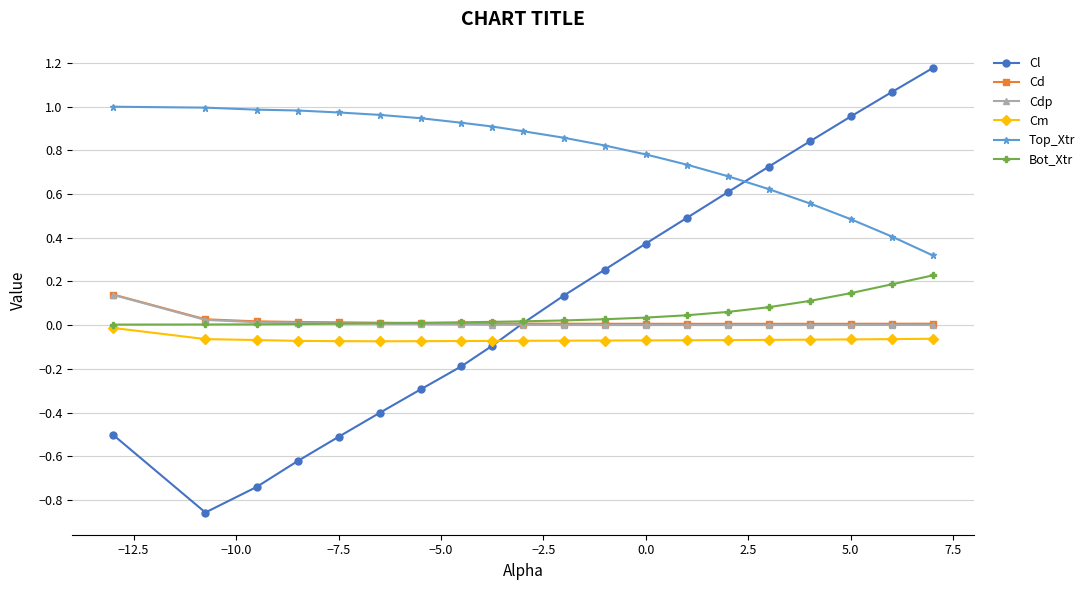

Which series has the largest range (max minus min)?

Cl